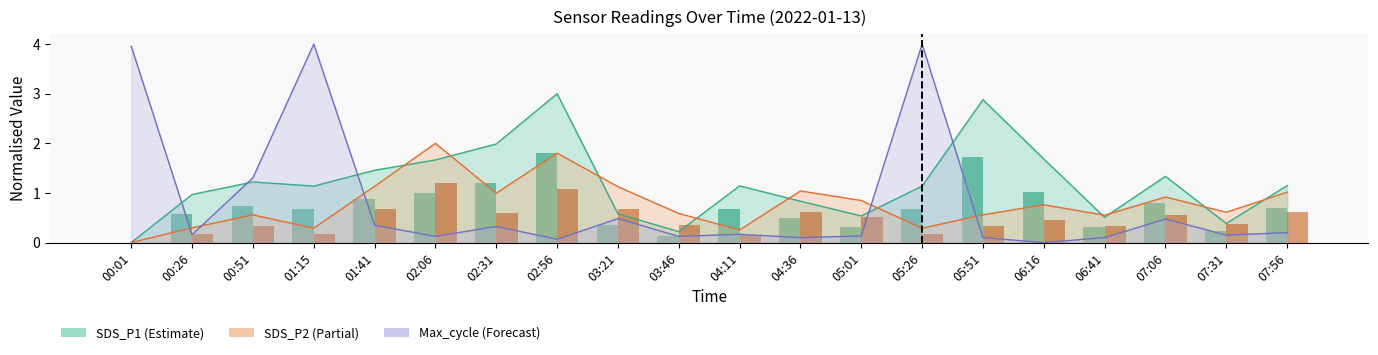

Which series has the largest range (max minus min)?

SDS_P1 (bar)